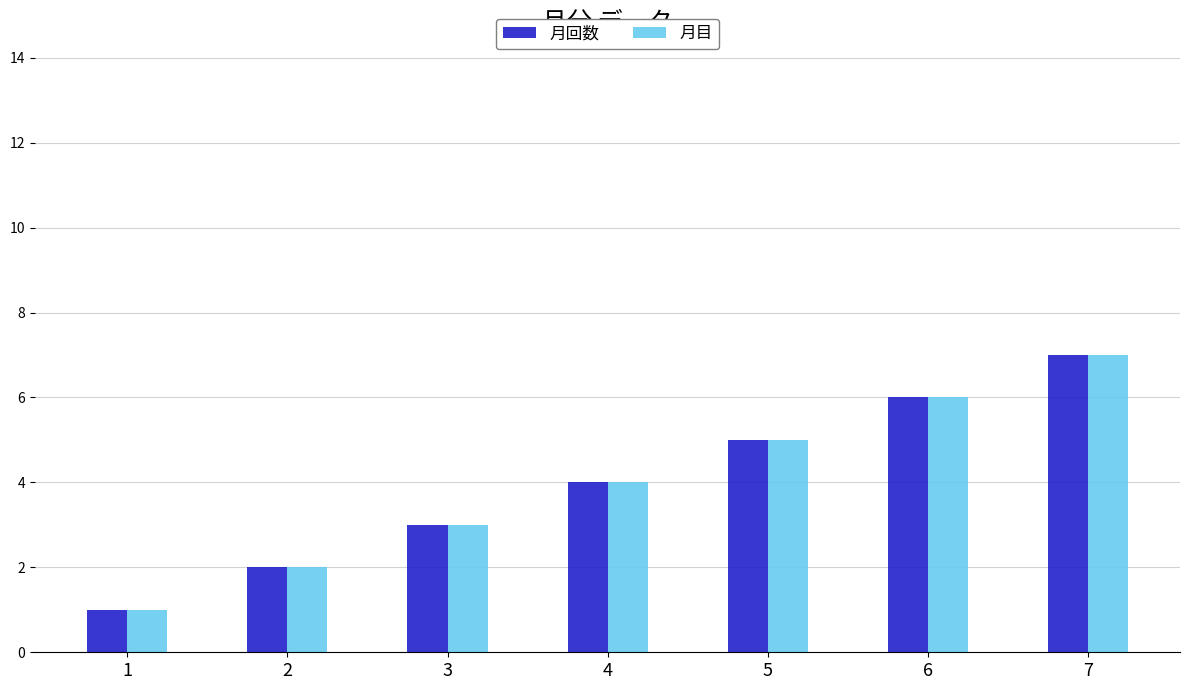

How many data points in 月目 are less than 4?

3